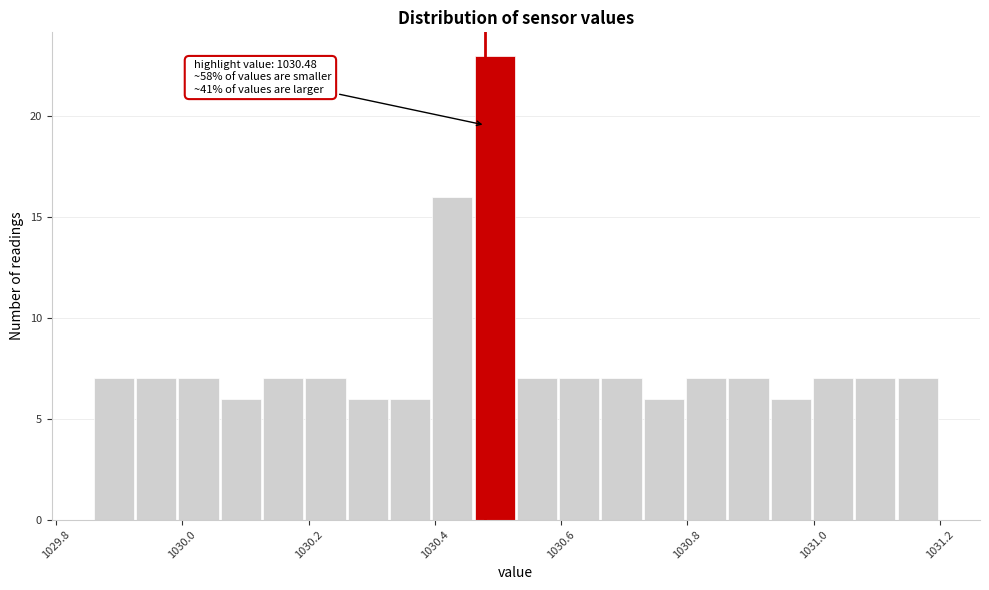

Around what value on the x-axis is the tallest bar? Give the approximate position of its centre, as read against the axis.

1030.50